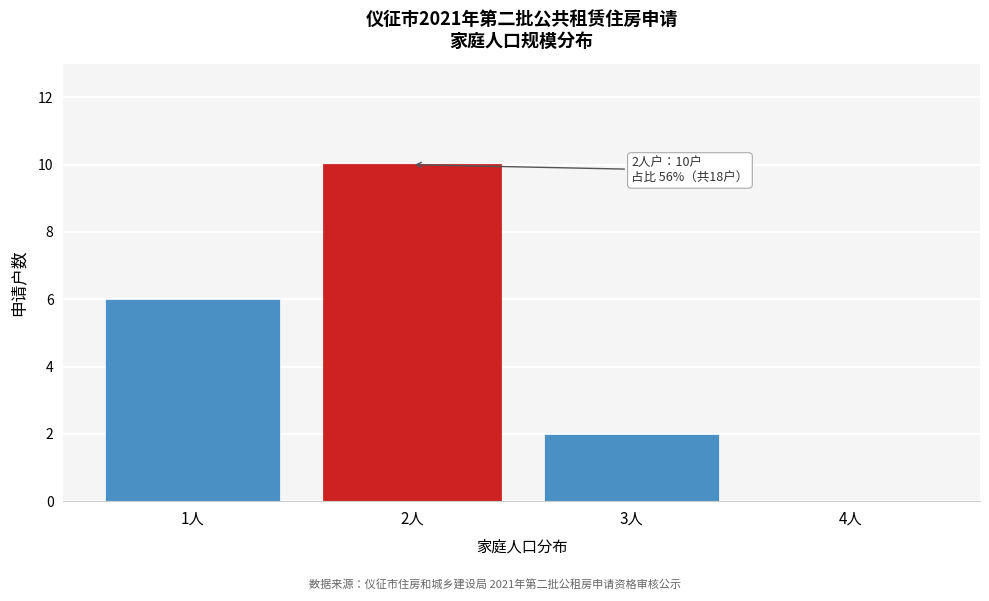

Reading right to left, list all the values displayed in this chart.

4人=0	3人=2	2人=10	1人=6